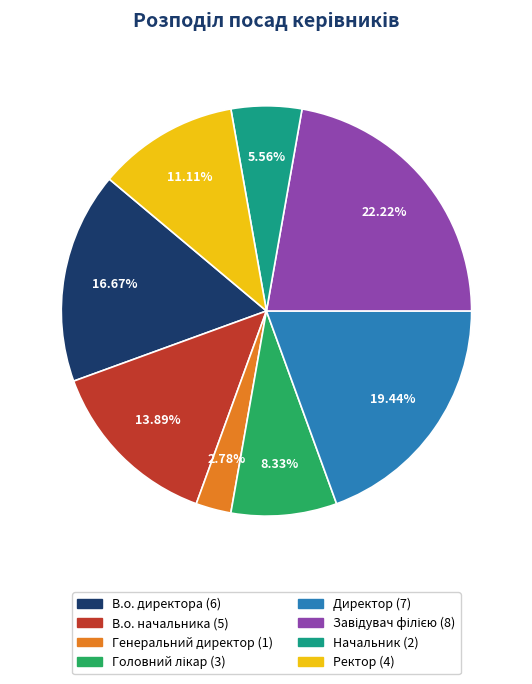

Which slice is the smallest?

Генеральний директор